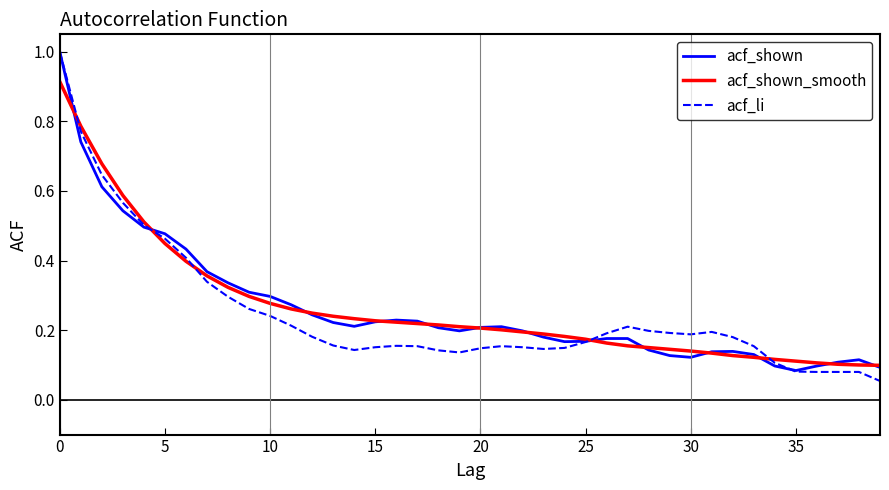

What is the greatest value displayed?

1.0